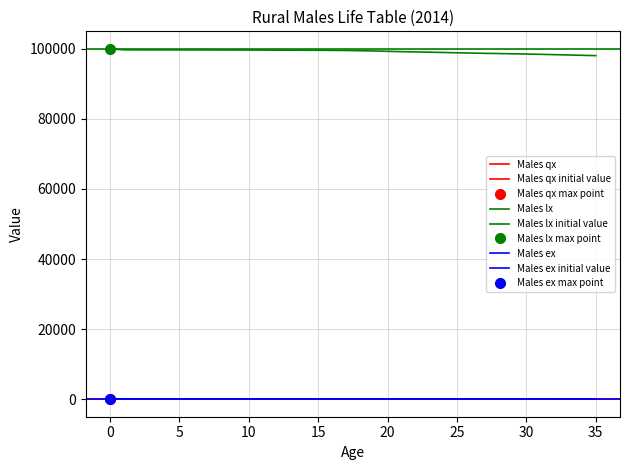

True or false: Males ex and Males qx intersect in this chart.

False